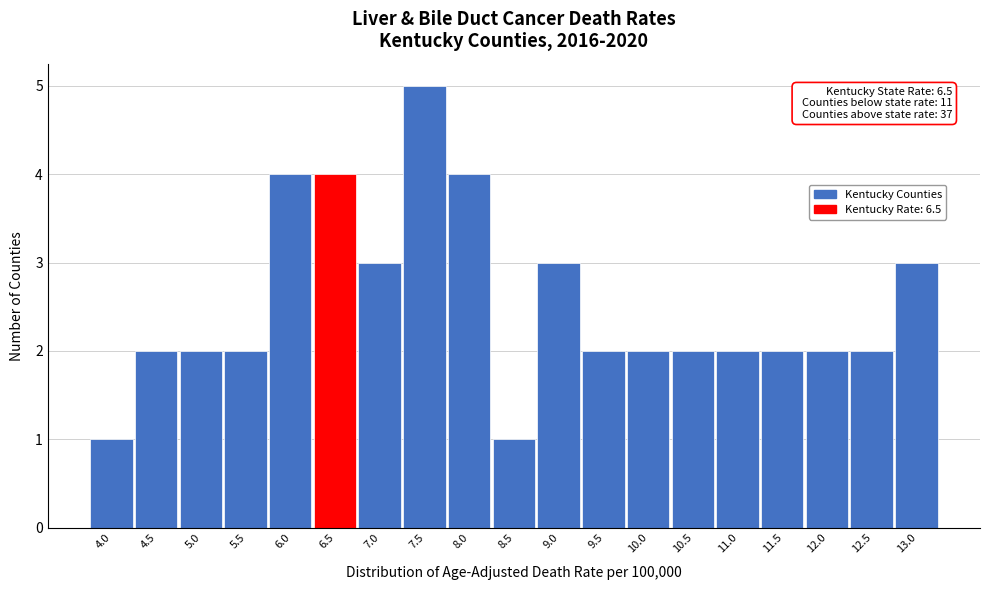

Reading right to left, list all the values displayed in this chart.

3	2	2	2	2	2	2	2	3	1	4	5	3	4	4	2	2	2	1